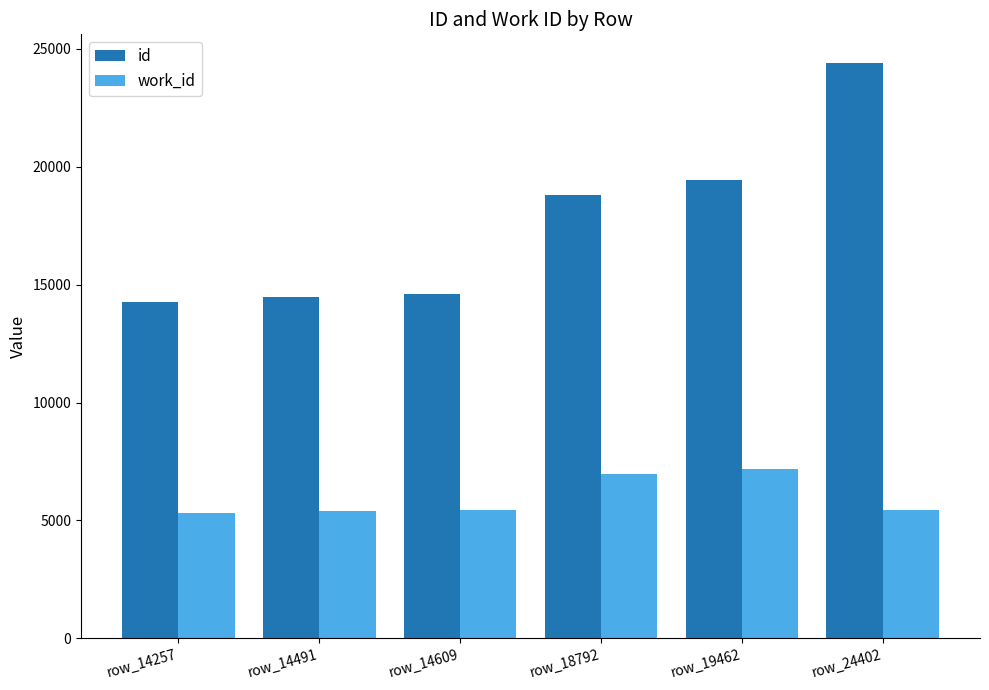

Rank the series by their maximum value, from highest to lowest.

id, work_id